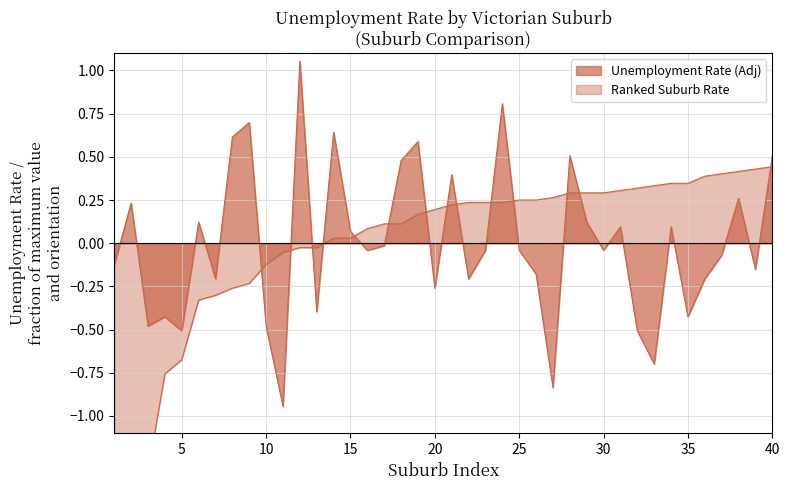

How many values in Unemployment Rate (Adj) are above zero?

17